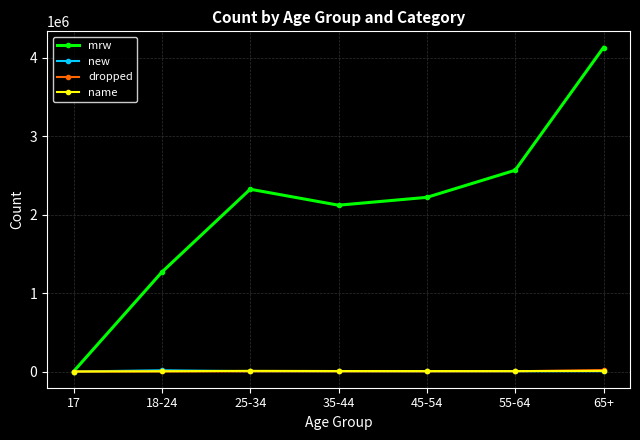

Which series has the widest spread of values?

mrw